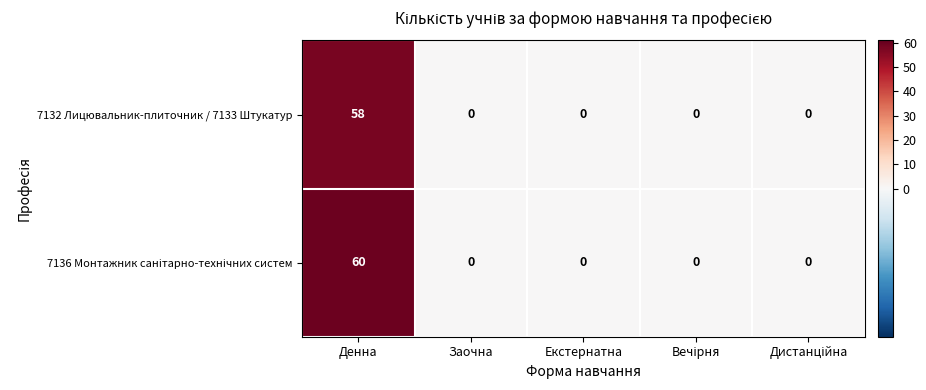

What is the average value of the 7132 Лицювальник-плиточник / 7133 Штукатур series?

12